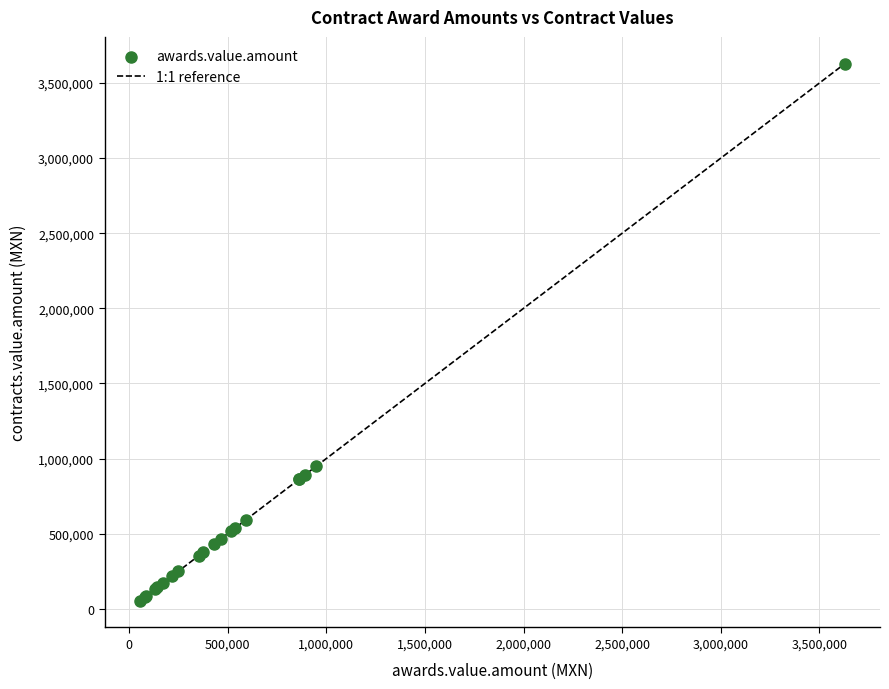

What Y value in the scatter plot is closest to 1841257?

948275.9